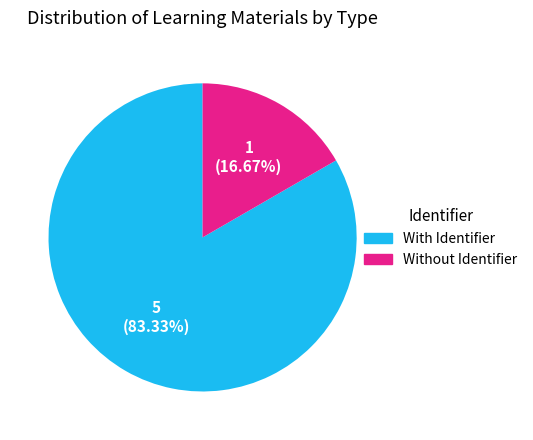

Which category has the biggest portion of the pie?

With Identifier